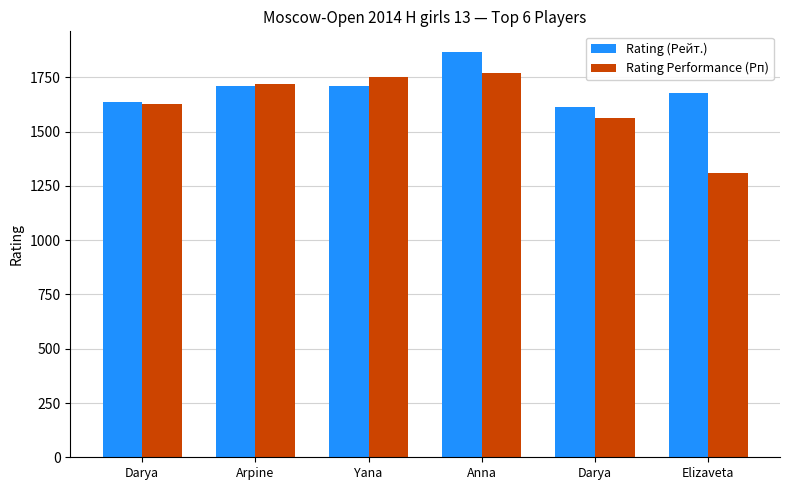

Rank the categories by Rating Performance (Рп) value from highest to lowest.

Anna, Yana, Arpine, Darya, Darya, Elizaveta